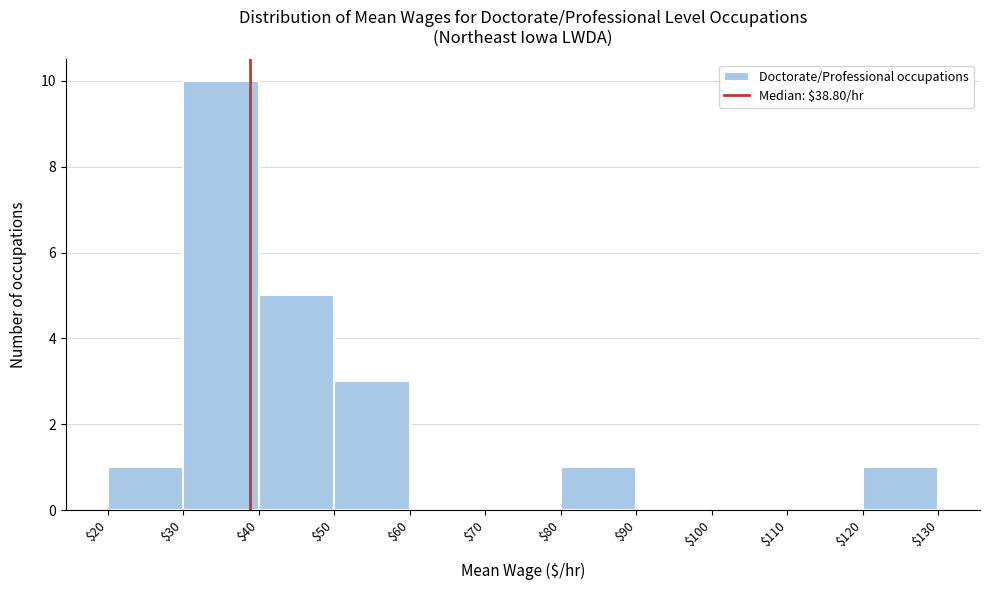

Reading left to right, list every bar in this chart as the range it spans on the x-axis followed by its height. The values are not printed on the chart, so give them approximately, as read against the axis.

$20 to $30: 1
$30 to $40: 10
$40 to $50: 5
$50 to $60: 3
$60 to $70: 0
$70 to $80: 0
$80 to $90: 1
$90 to $100: 0
$100 to $110: 0
$110 to $120: 0
$120 to $130: 1